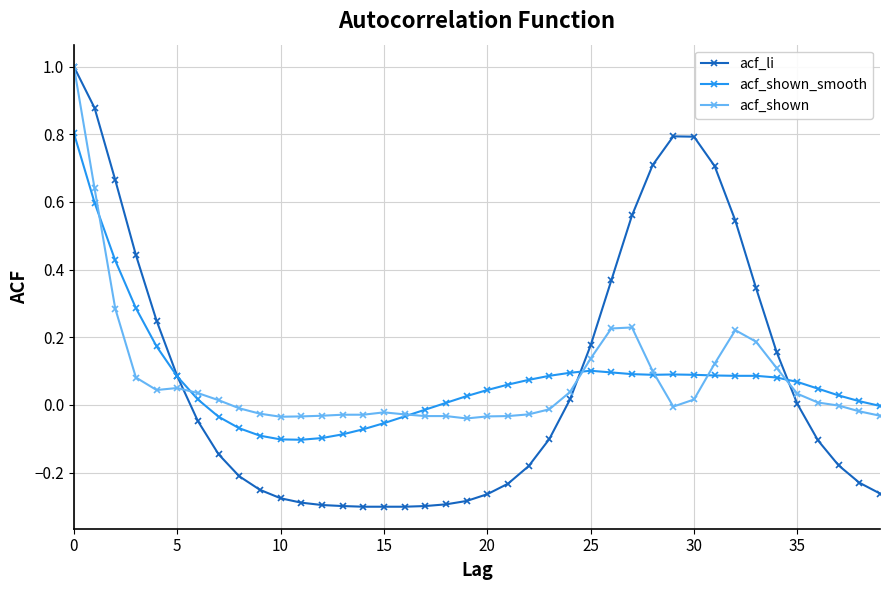

True or false: acf_li has more than 0 interior local peaks.

True